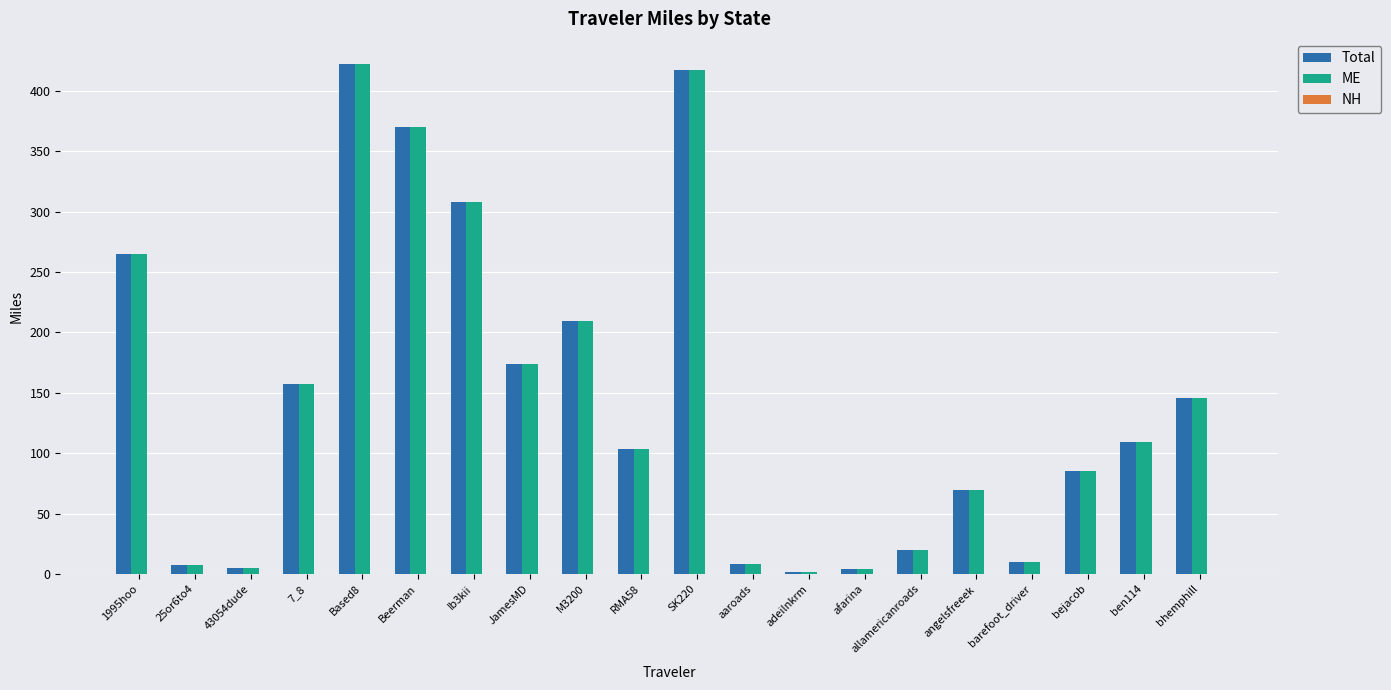

What is the difference between the Total values at JamesMD and M3200?

35.8